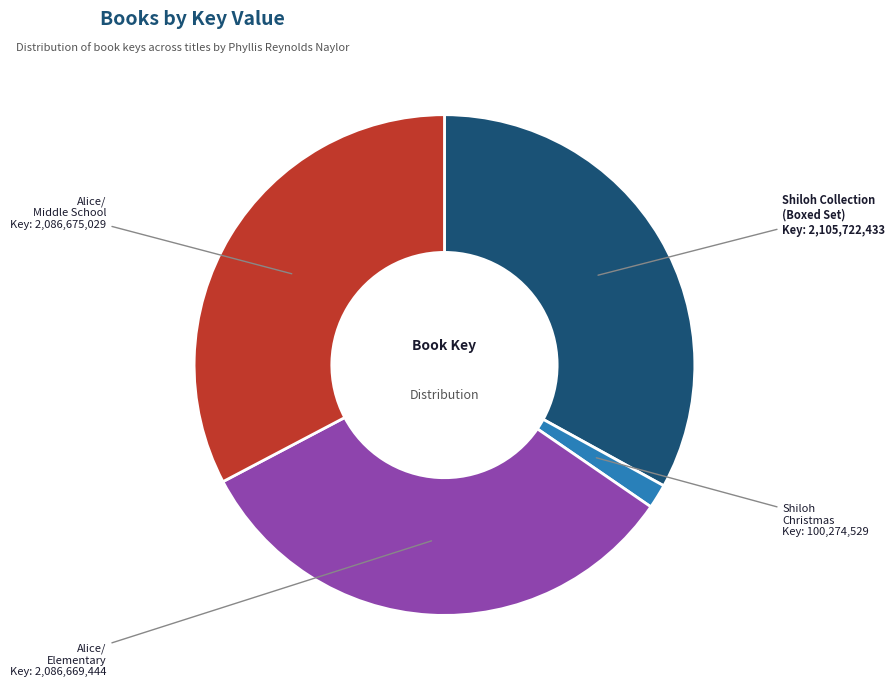

What is the smallest slice in the pie chart?

Shiloh Christmas